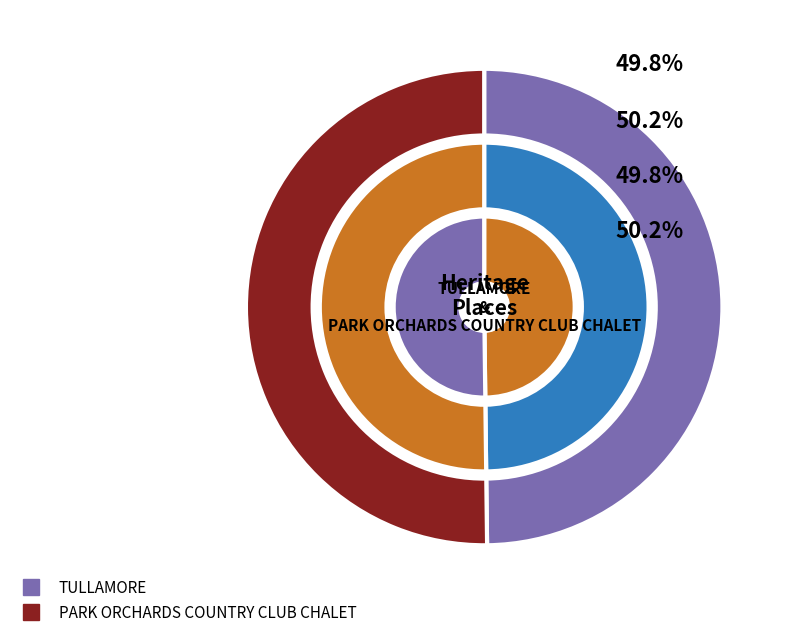

Which has a higher value, PARK ORCHARDS COUNTRY CLUB CHALET or TULLAMORE?

PARK ORCHARDS COUNTRY CLUB CHALET